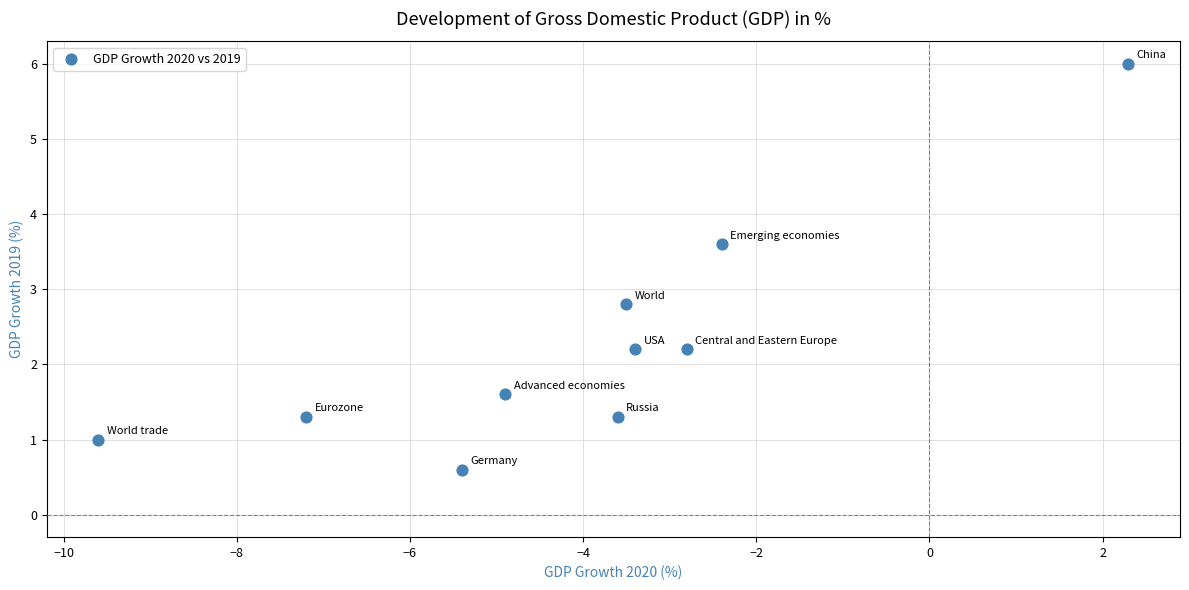

What is the range of Y values (max minus min)?

5.4